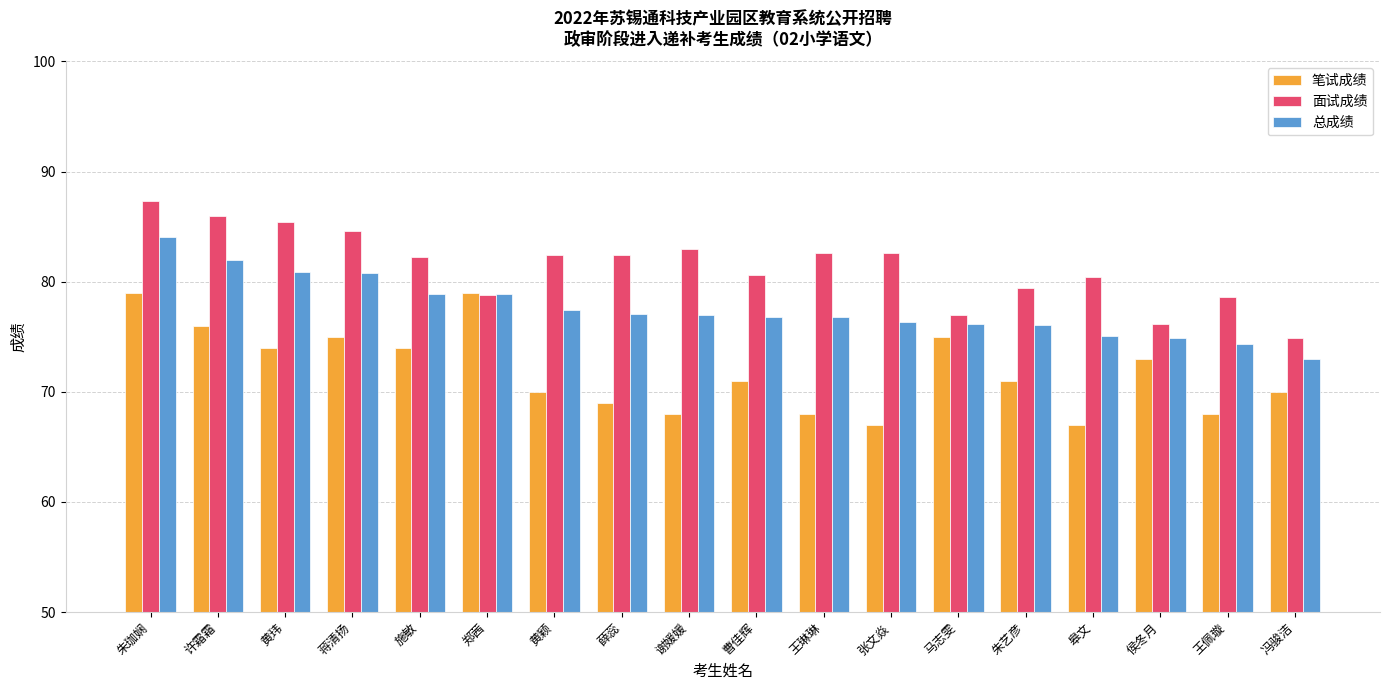

What is the label of the 11th bar from the left?

王琳琳